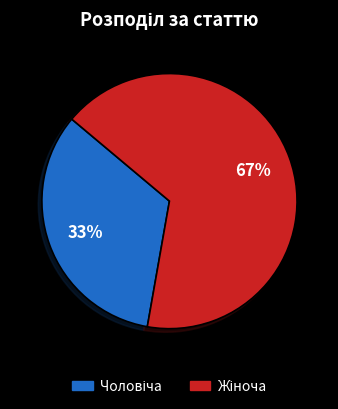

Does any single category account for the majority?

Yes